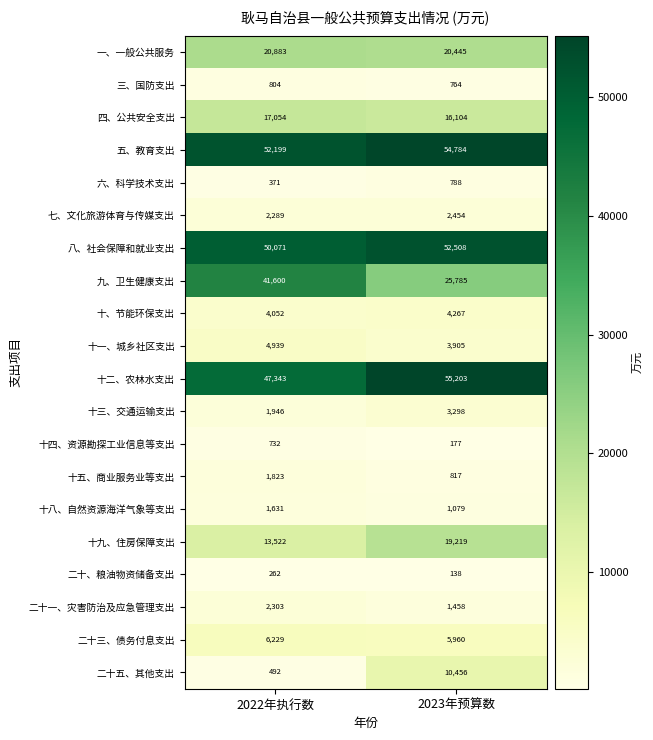

At which category is the sum across all series the highest?

2023年预算数